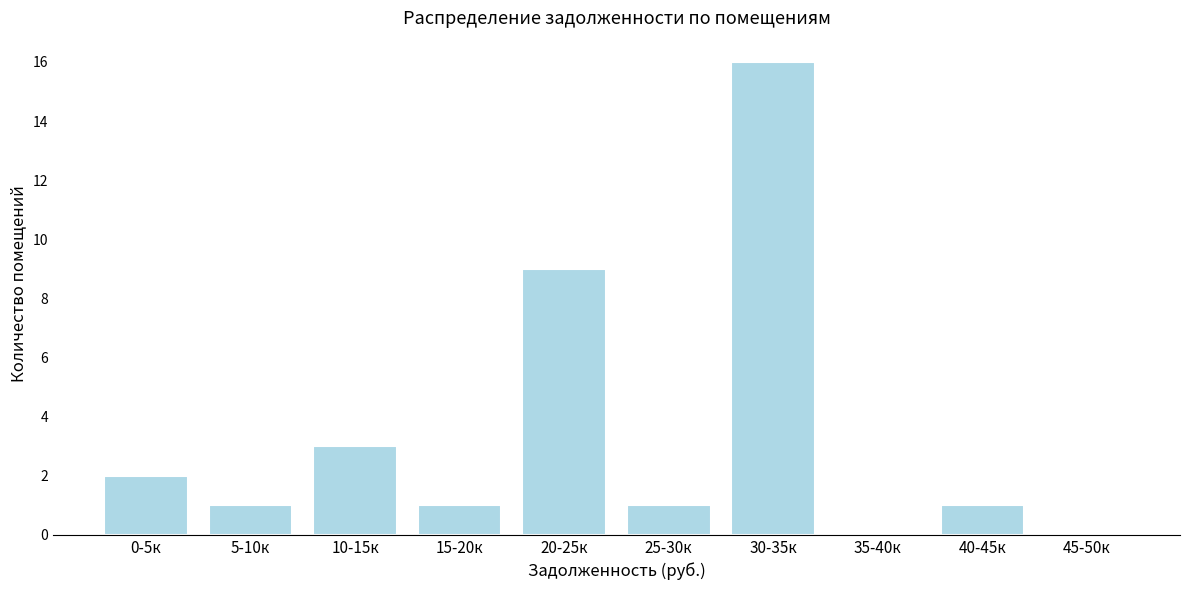

Reading right to left, what are all the values shown in this chart?

45-50к=0	40-45к=1	35-40к=0	30-35к=16	25-30к=1	20-25к=9	15-20к=1	10-15к=3	5-10к=1	0-5к=2